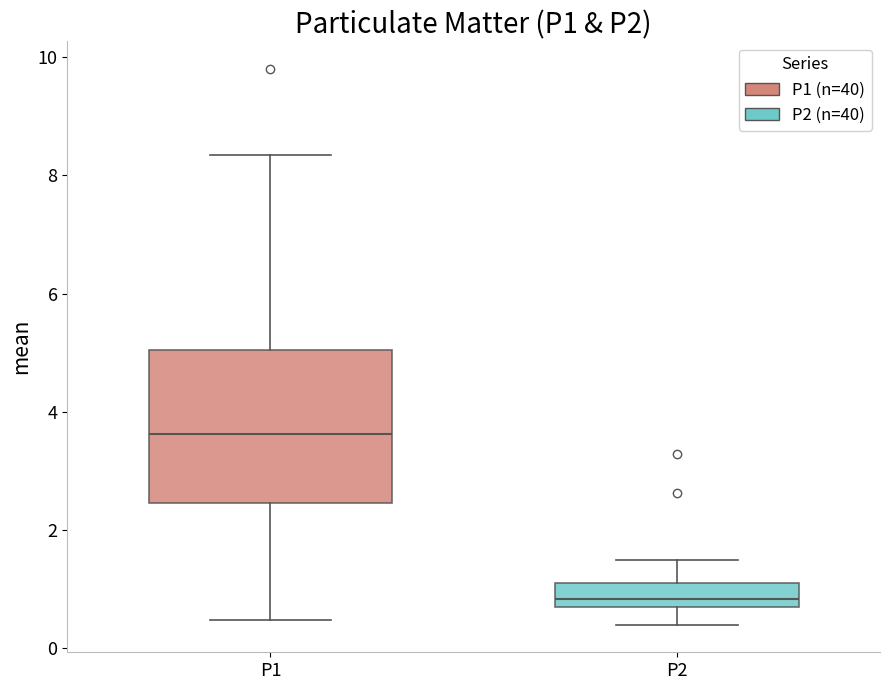

Reading left to right, read every box against the y-axis: the position of its median line, the range the box covers, and the ends of its whiskers. The values are not printed on the chart, so give them approximately, as read against the axis.

P1: median 3.6, box 2.4 to 5.0, whiskers 0.4 to 8.4
P2: median 0.8, box 0.6 to 1.2, whiskers 0.4 to 1.6